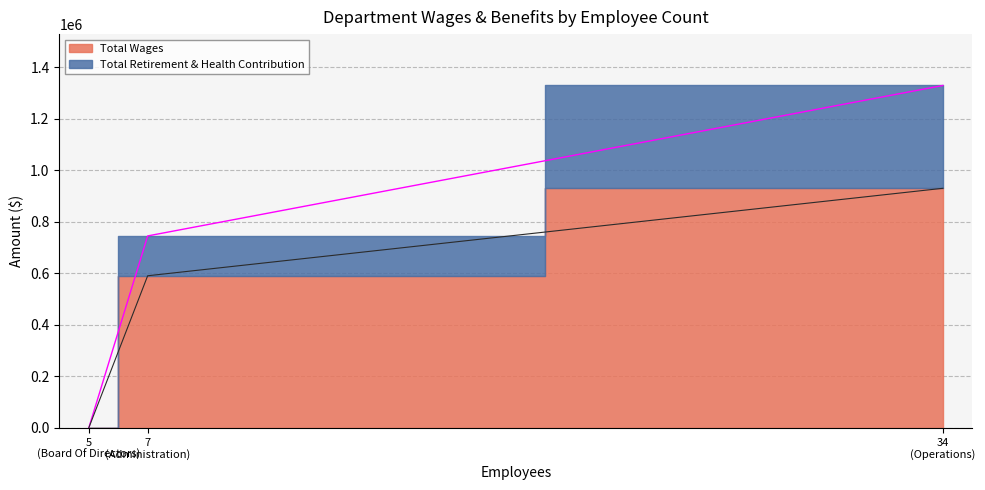

What is the difference between the maximum and second lowest values?

339291